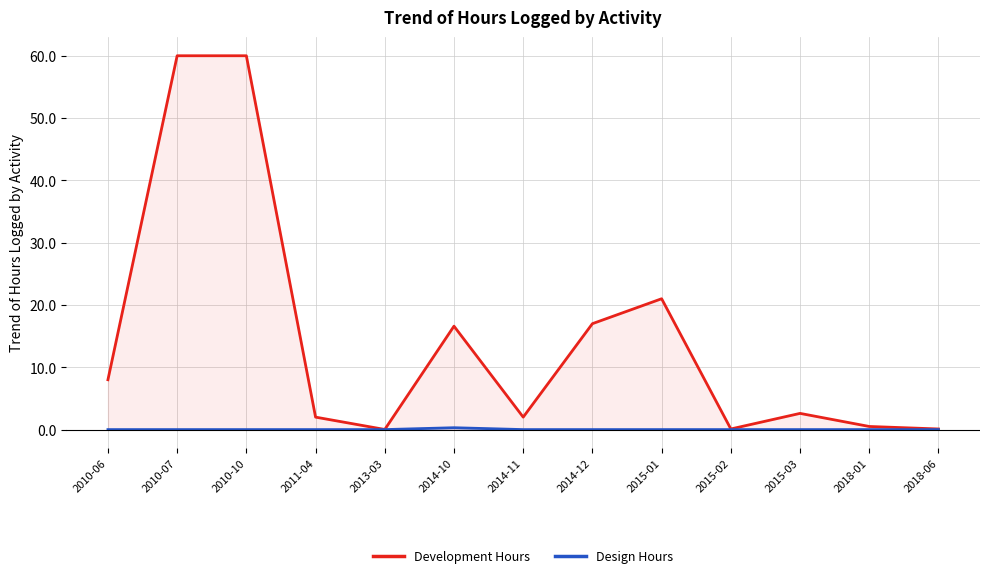

Which has a higher value, 2010-10 or 2011-04?

2010-10